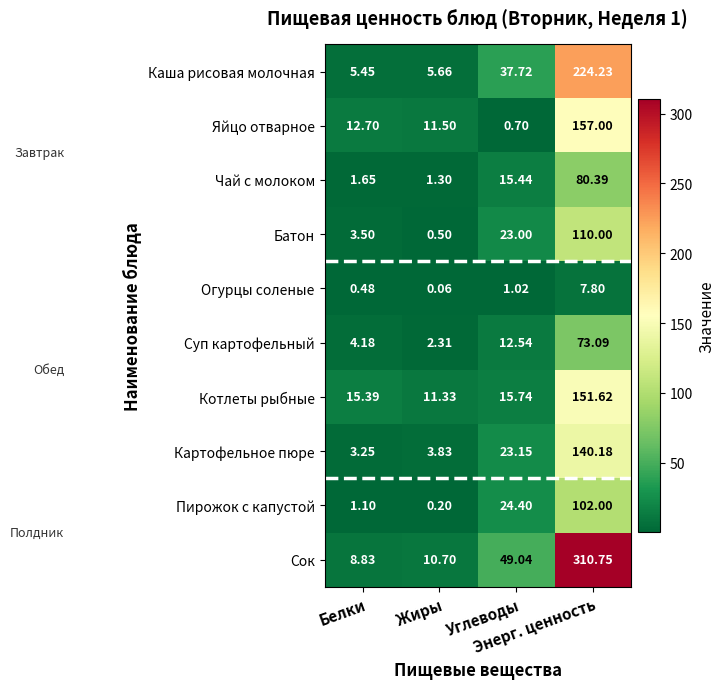

Which series has the largest range (max minus min)?

Сок